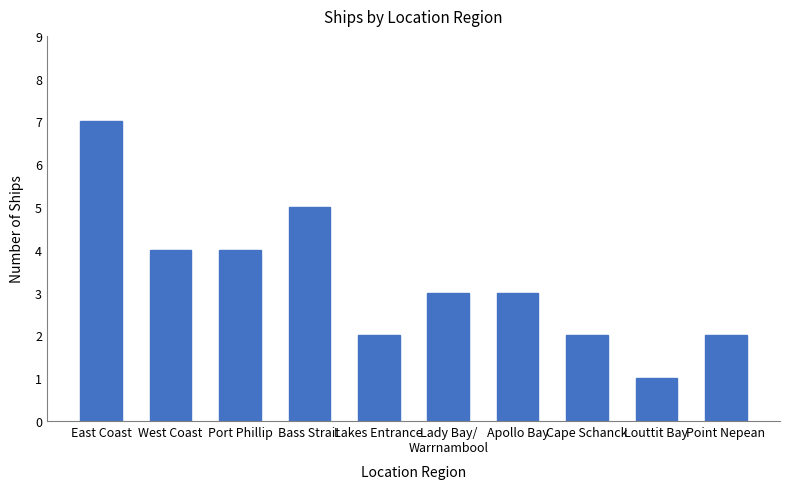

Which label corresponds to the smallest value in the chart?

Louttit Bay